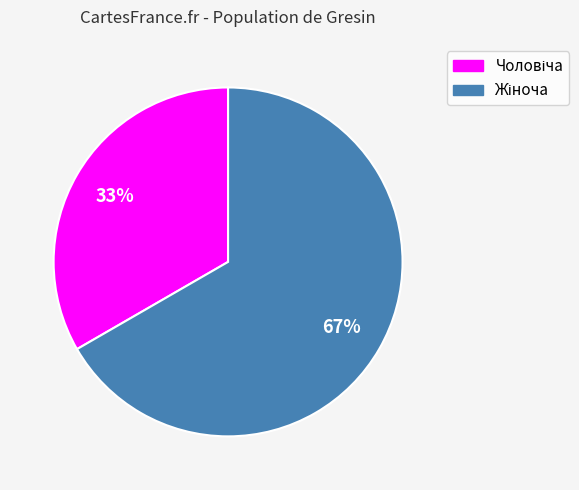

Is there a majority slice in this chart?

Yes